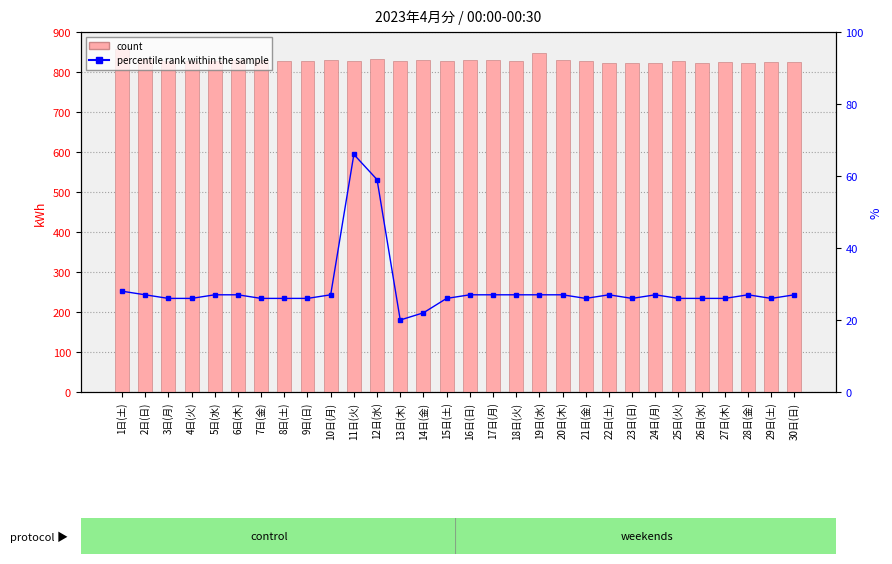

Read the percentile rank within the sample value at 6日(木), to the nearest 5.

25